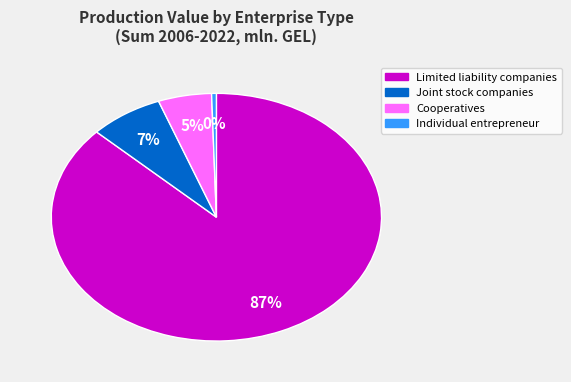

To the nearest percent, what portion does Joint stock companies represent?

7%